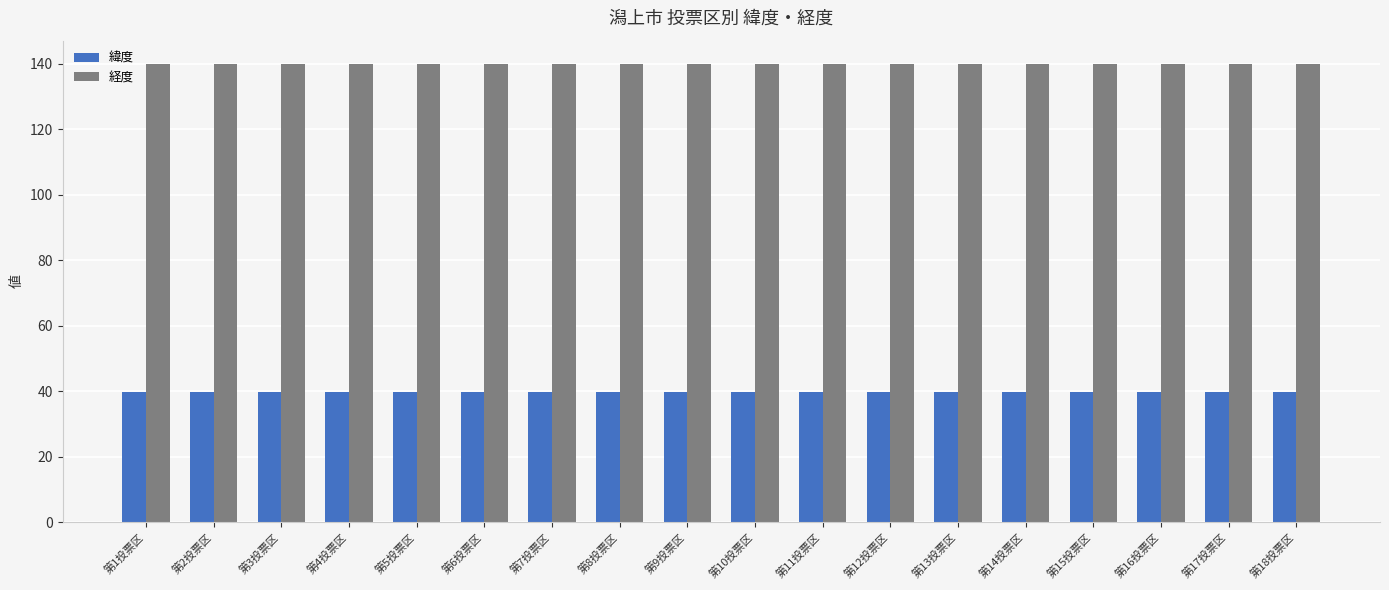

How many bars are there in each group?

2